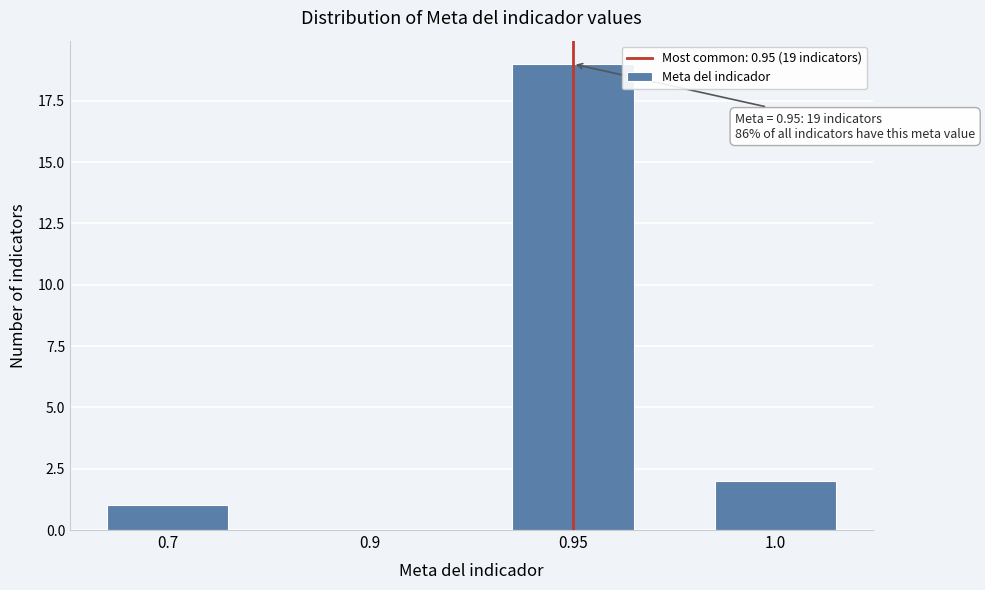

Reading left to right, transcribe all the data shown in this chart.

0.7=1	0.9=0	0.95=19	1.0=2